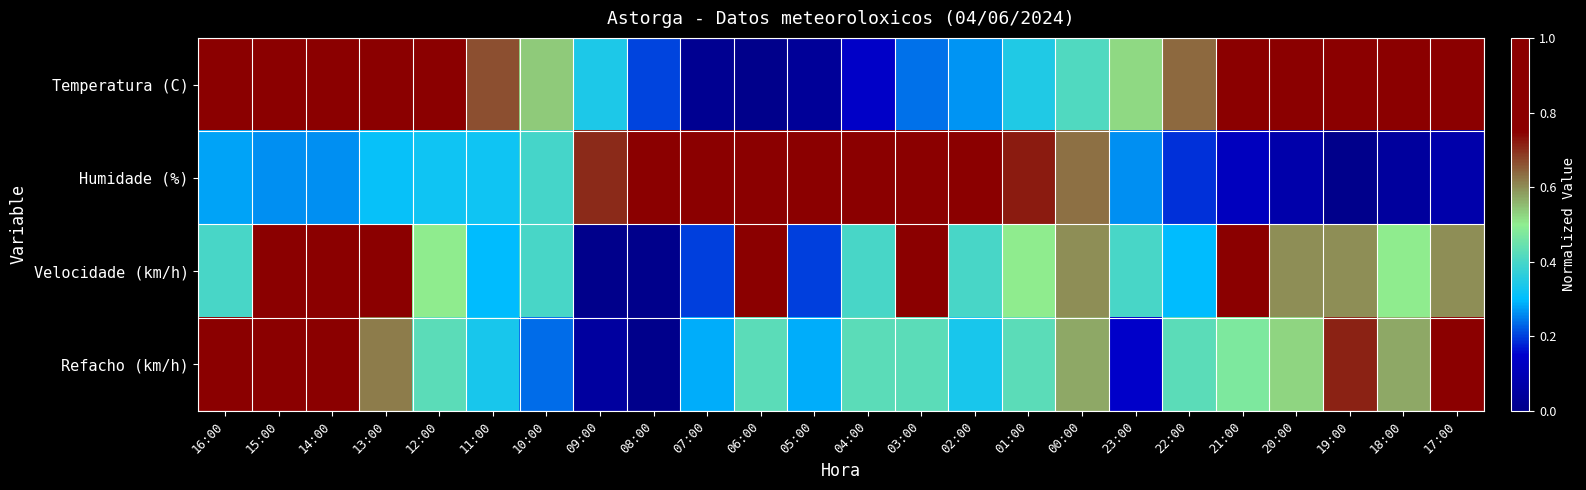

What is the difference between the highest and lowest values at 00:00?

0.2